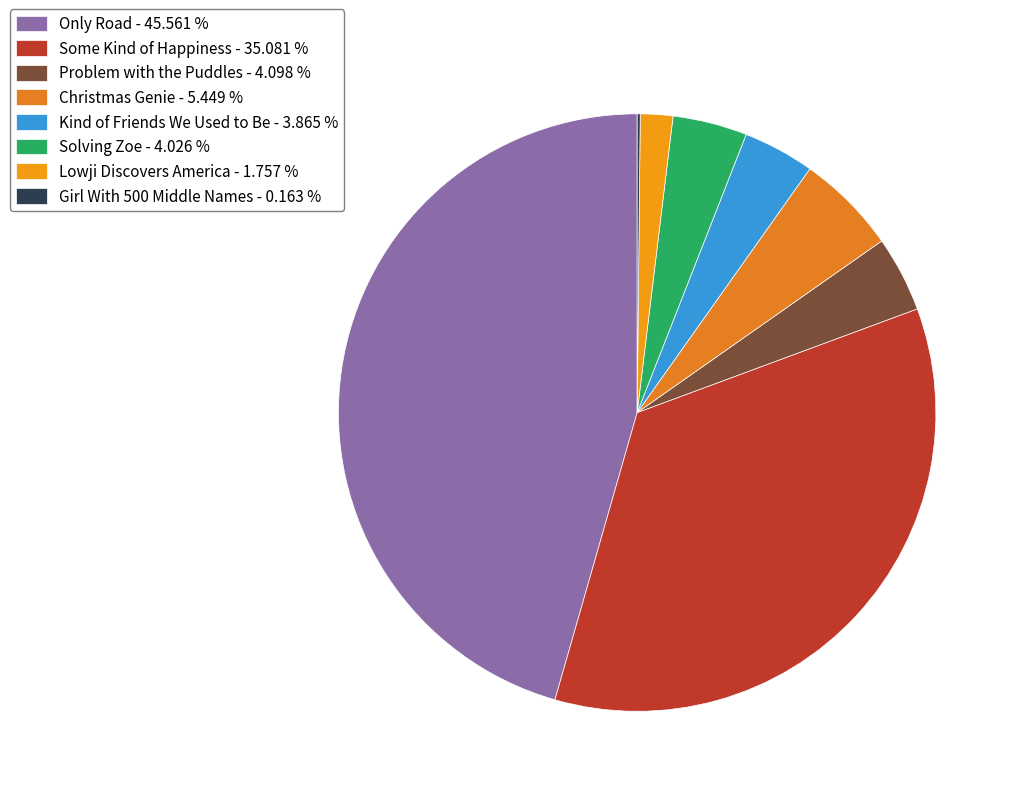

The Girl With 500 Middle Names slice represents 11% of the pie. True or false?

False